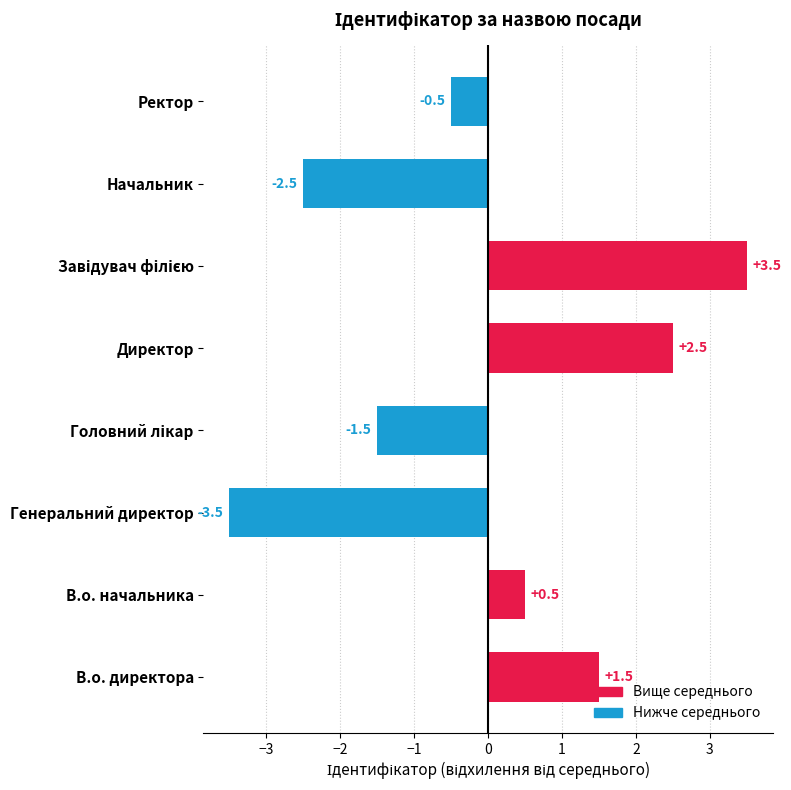

Does the chart contain stacked bars?

No